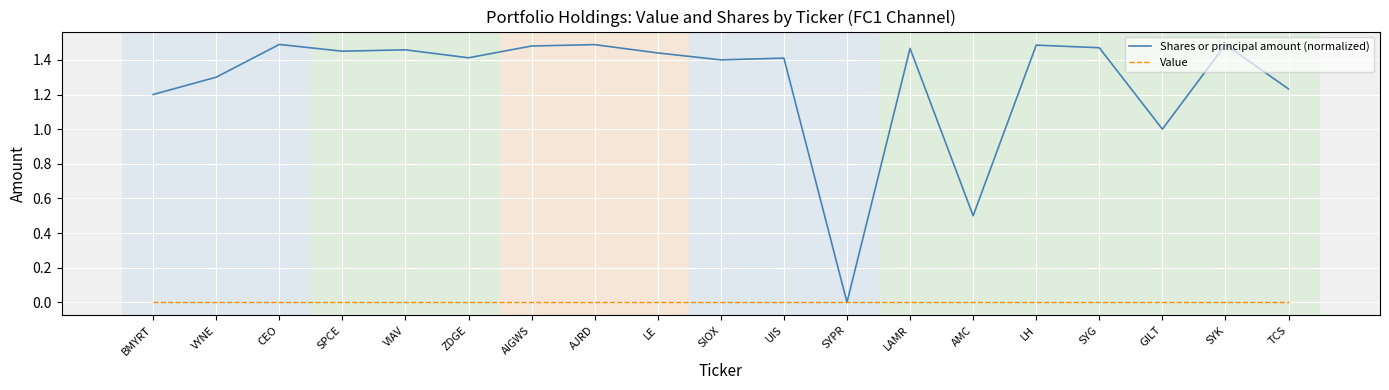

What are all the series names shown in the legend?

Shares or principal amount (normalized), Value